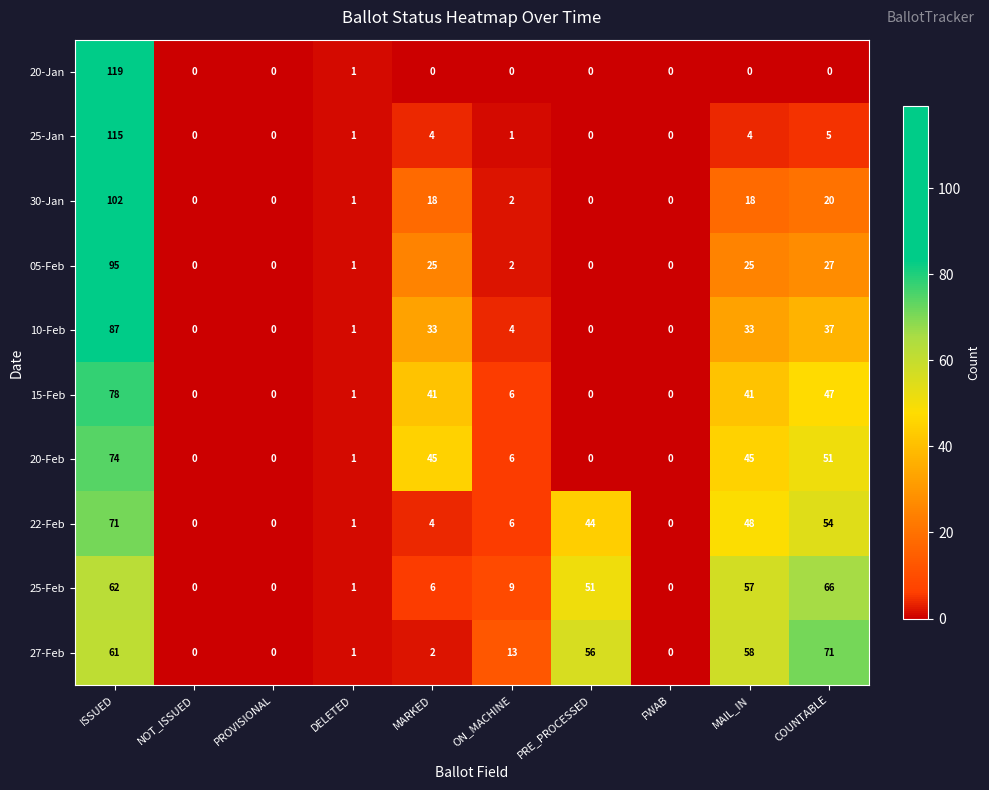

Is the value of 27-Feb at PRE_PROCESSED greater than the value of 20-Jan at COUNTABLE?

Yes